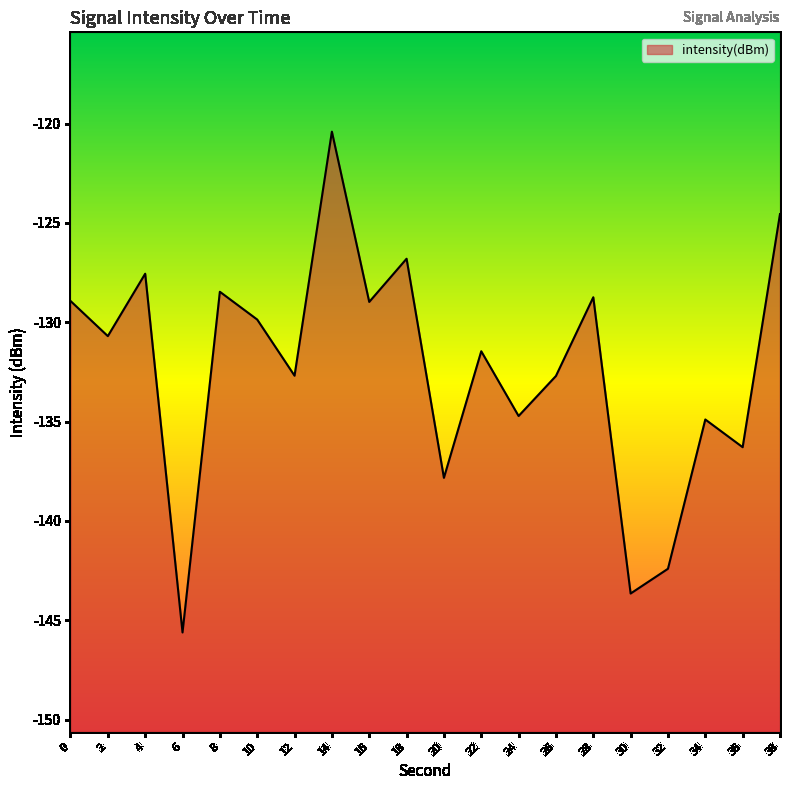

The chart shows a value of -130.7 at 2. True or false?

True